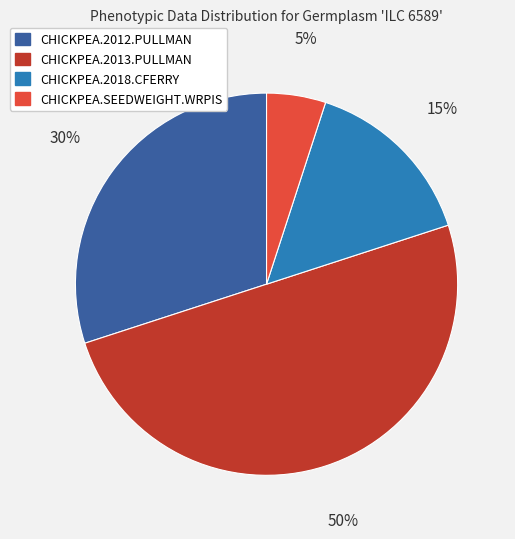

Which category has the biggest portion of the pie?

CHICKPEA.2013.PULLMAN